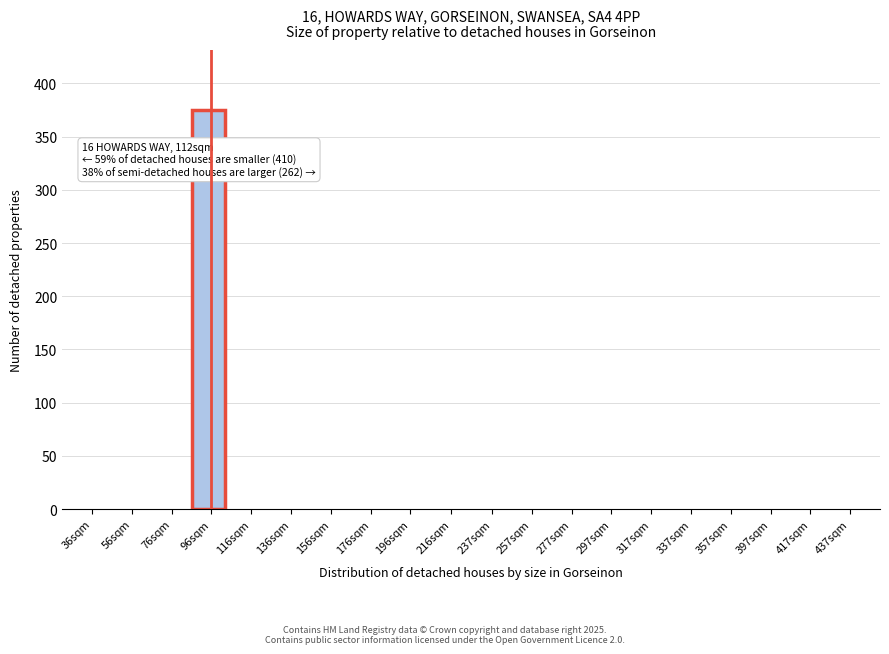

Reading right to left, extract all data points from this chart.

437sqm=0	417sqm=0	397sqm=0	357sqm=0	337sqm=0	317sqm=0	297sqm=0	277sqm=0	257sqm=0	237sqm=0	216sqm=0	196sqm=0	176sqm=0	156sqm=0	136sqm=0	116sqm=0	96sqm=375	76sqm=0	56sqm=0	36sqm=0